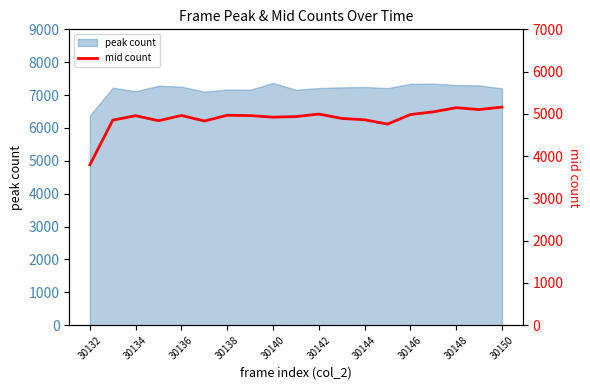

Which label corresponds to the smallest value in the chart?

30132